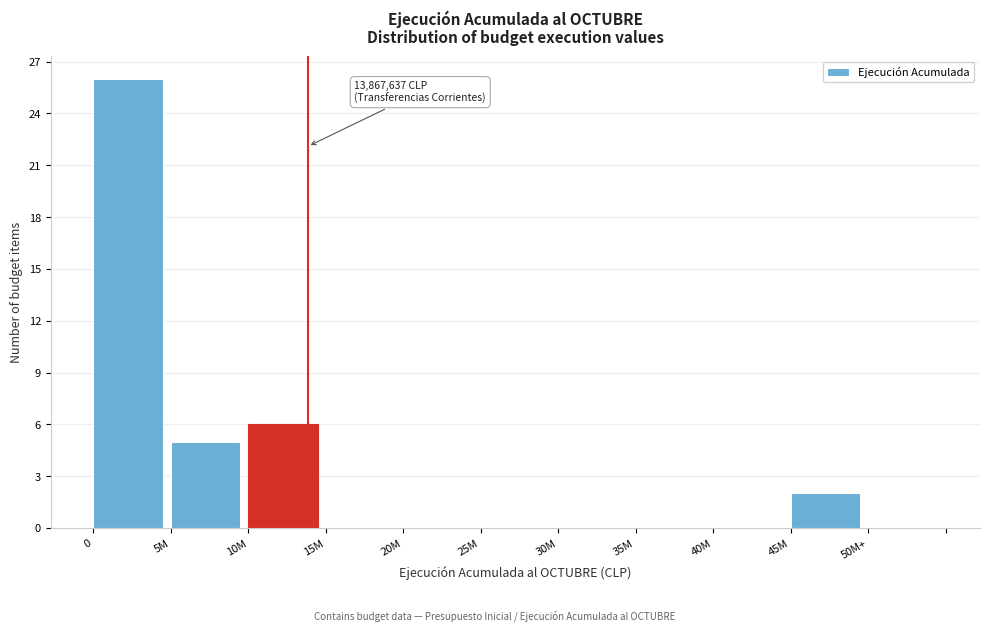

Reading left to right, what are all the values shown in this chart?

0=26	5M=5	10M=6	15M=0	20M=0	25M=0	30M=0	35M=0	40M=0	45M=2	50M+=0